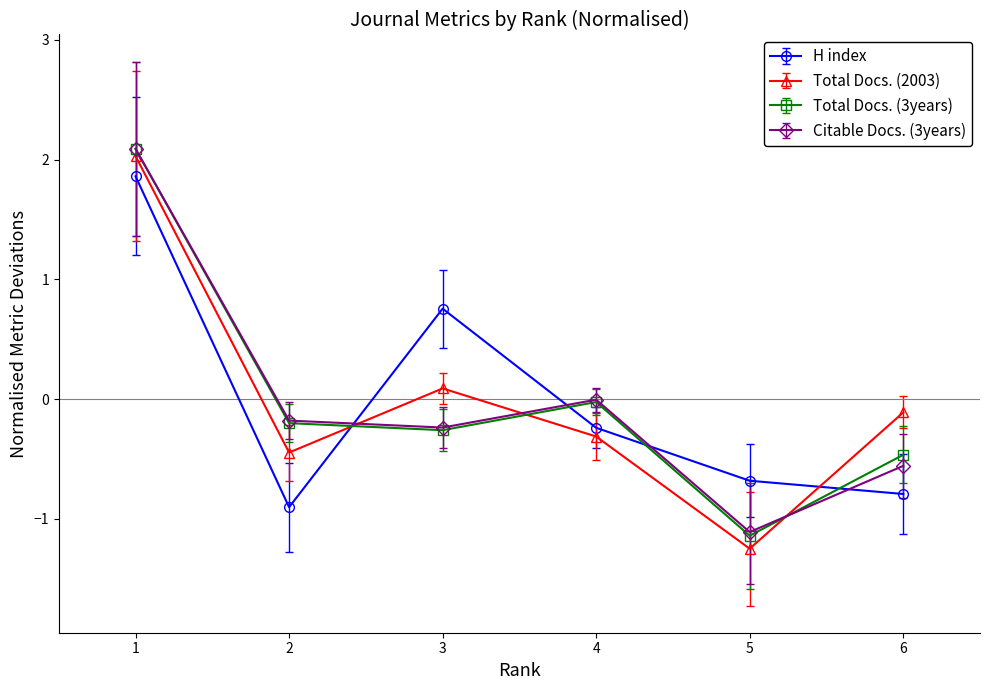

Is the value of Citable Docs. (3years) at 1 greater than the value of Total Docs. (2003) at 6?

Yes